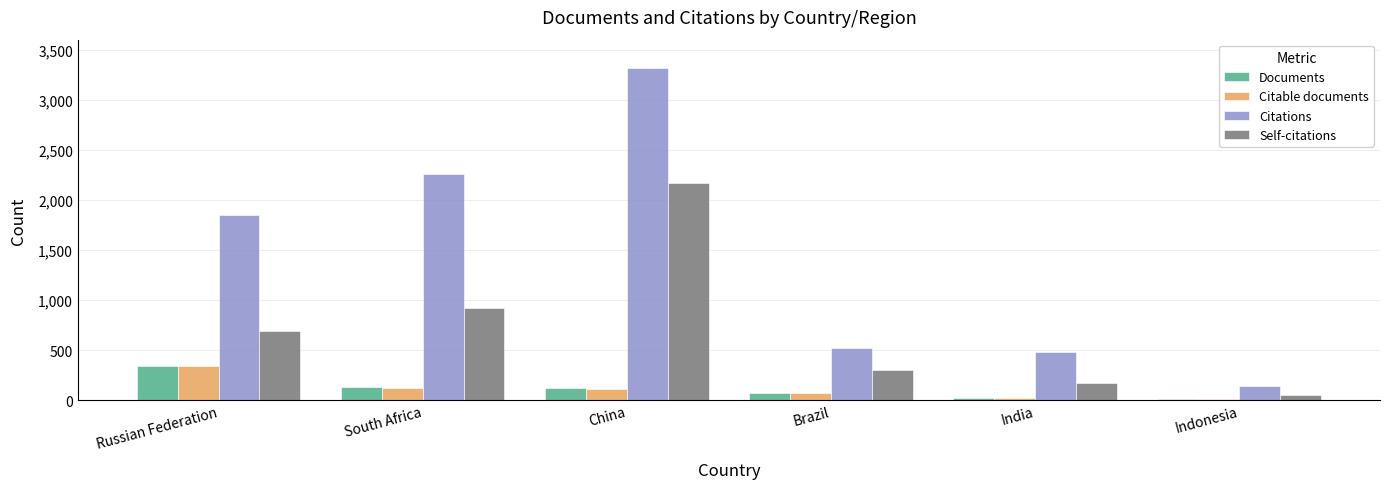

Rank the categories by Self-citations value from lowest to highest.

Indonesia, India, Brazil, Russian Federation, South Africa, China